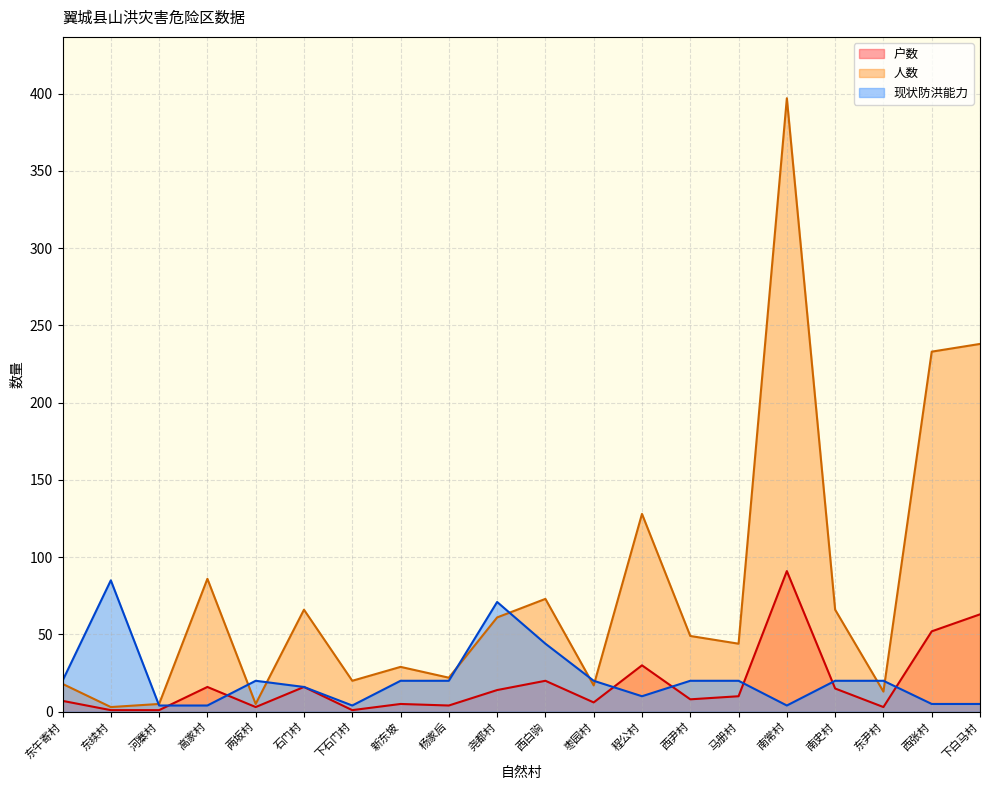

Reading left to right, transcribe all the data shown in this chart.

户数: 东午寄村=7	东续村=1	河寨村=1	高家村=16	两坂村=3	石门村=16	下石门村=1	新东坡=5	杨家后=4	尧都村=14	西白驹=20	枣园村=6	程公村=30	西尹村=8	马册村=10	南常村=91	南史村=15	东尹村=3	西张村=52	下白马村=63
人数: 东午寄村=18	东续村=3	河寨村=5	高家村=86	两坂村=5	石门村=66	下石门村=20	新东坡=29	杨家后=22	尧都村=61	西白驹=73	枣园村=17	程公村=128	西尹村=49	马册村=44	南常村=397	南史村=66	东尹村=13	西张村=233	下白马村=238
现状防洪能力: 东午寄村=20	东续村=85	河寨村=4	高家村=4	两坂村=20	石门村=16	下石门村=4	新东坡=20	杨家后=20	尧都村=71	西白驹=44	枣园村=20	程公村=10	西尹村=20	马册村=20	南常村=4	南史村=20	东尹村=20	西张村=5	下白马村=5